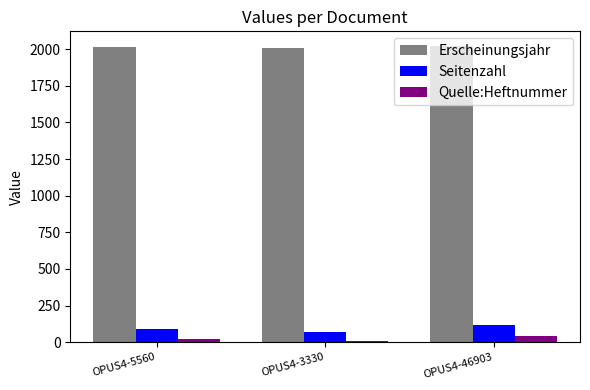

What is the maximum value shown in the chart?

2020